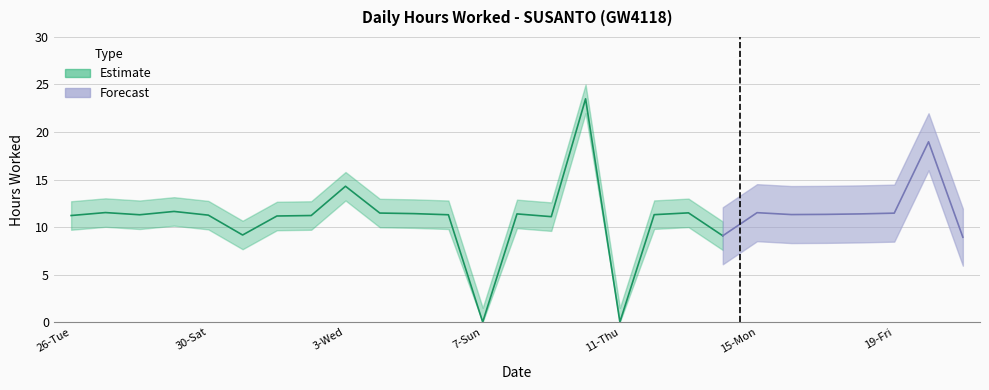

How many data points are less than 11?

5